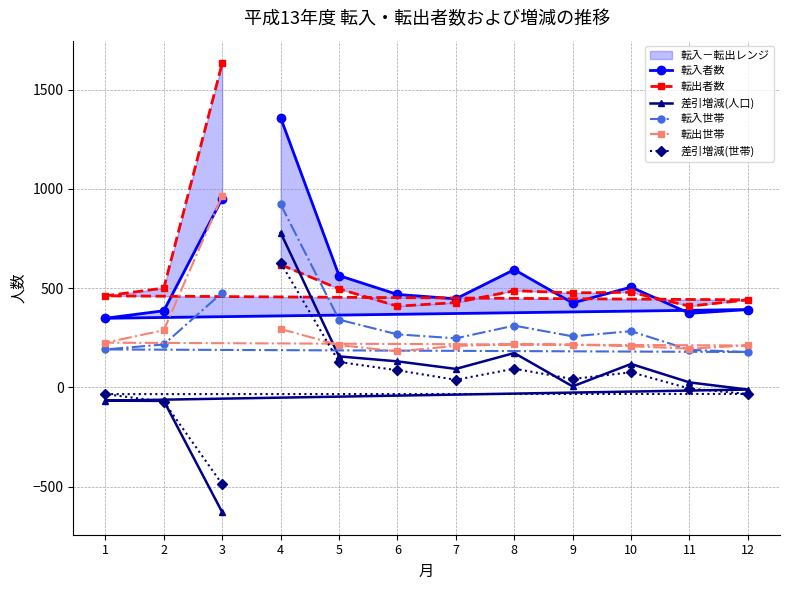

Which series has the widest spread of values?

差引増減(人口)